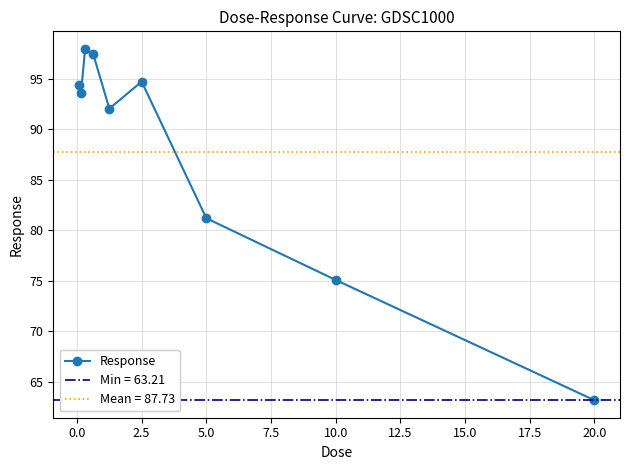

At which label is Response closest to 80?

5.0